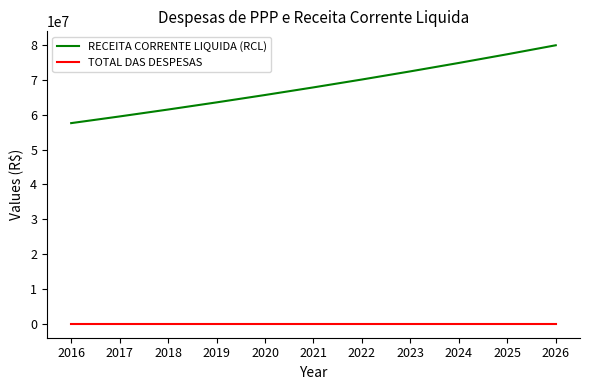

Reading right to left, extract all data points from this chart.

RECEITA CORRENTE LIQUIDA (RCL): 2026=79913612.7	2025=77335719.7	2024=74840985.7	2023=72426728.1	2022=70090350.8	2021=67829341.5	2020=65641268.9	2019=63523780.3	2018=61474598.7	2017=59491520.6	2016=57572413.6
TOTAL DAS DESPESAS: 2026=0.0	2025=0.0	2024=0.0	2023=0.0	2022=0.0	2021=0.0	2020=0.0	2019=0.0	2018=0.0	2017=0.0	2016=0.0